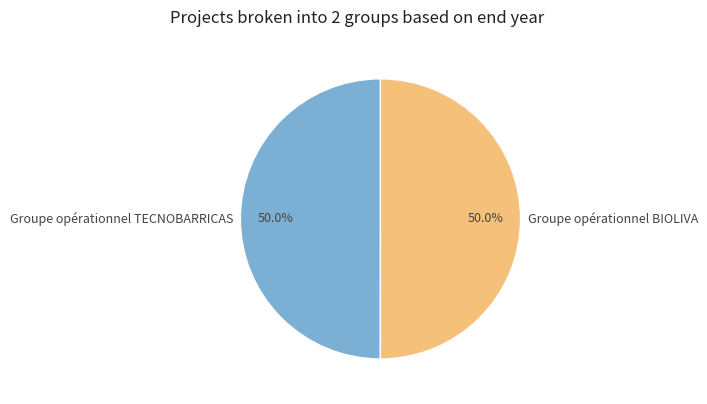

How much of the chart is everything except Groupe opérationnel BIOLIVA?

50.0%